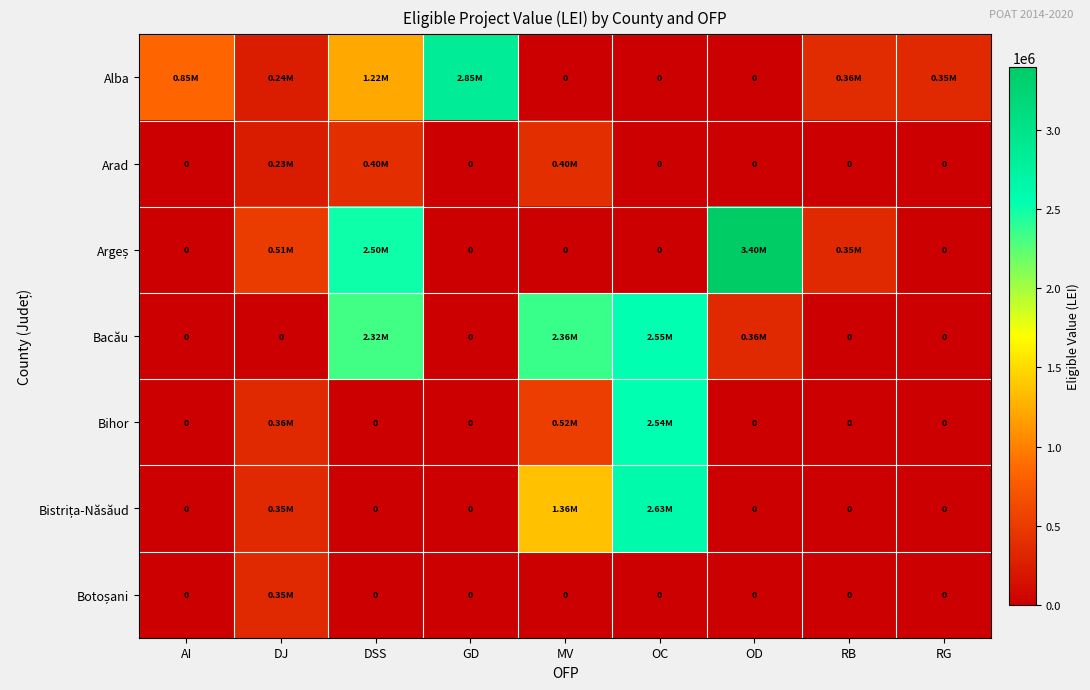

What is the total value across all series at DJ?

2043893.8